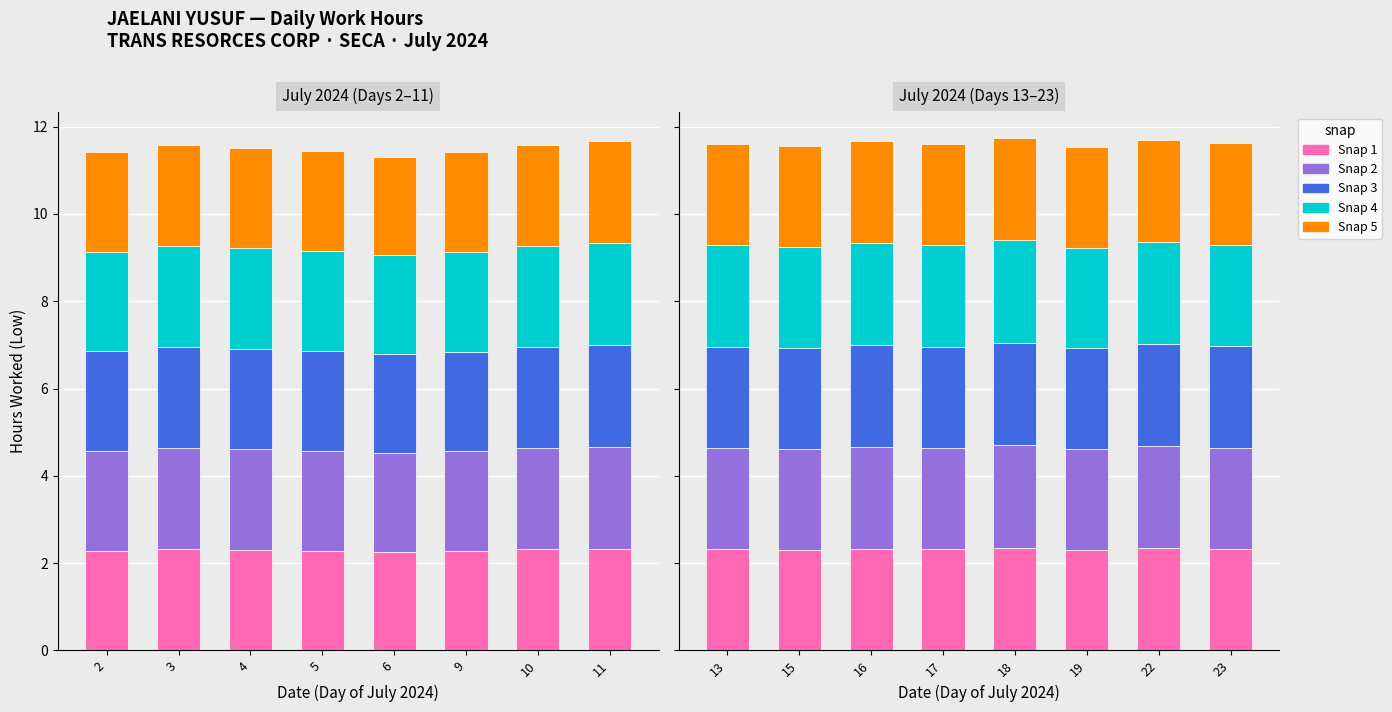

Rank the categories by Snap 2 value from lowest to highest.

19, 15, 13, 17, 23, 16, 22, 18